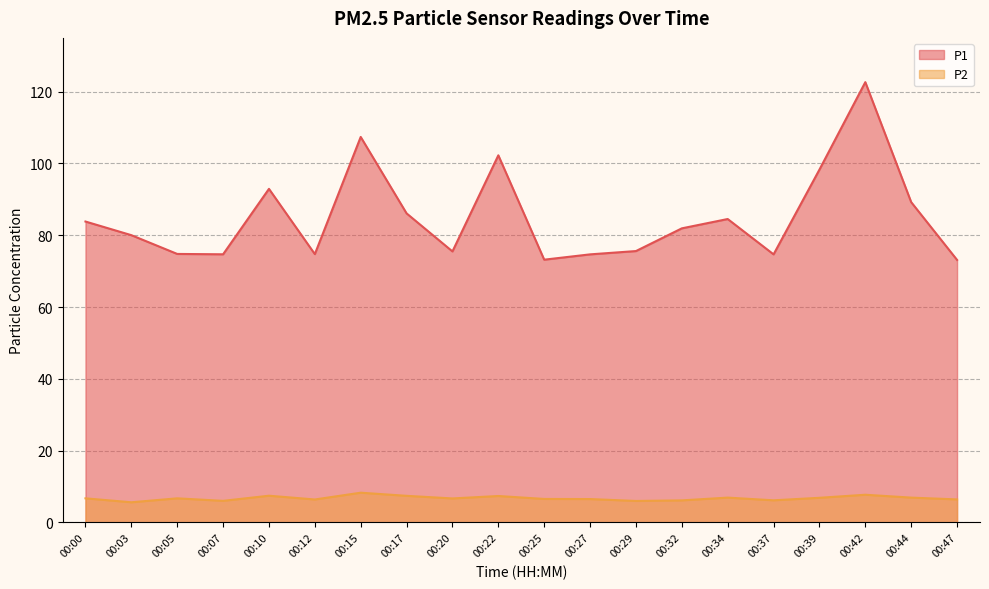

At how many categories does at least one series exceed 46?

20